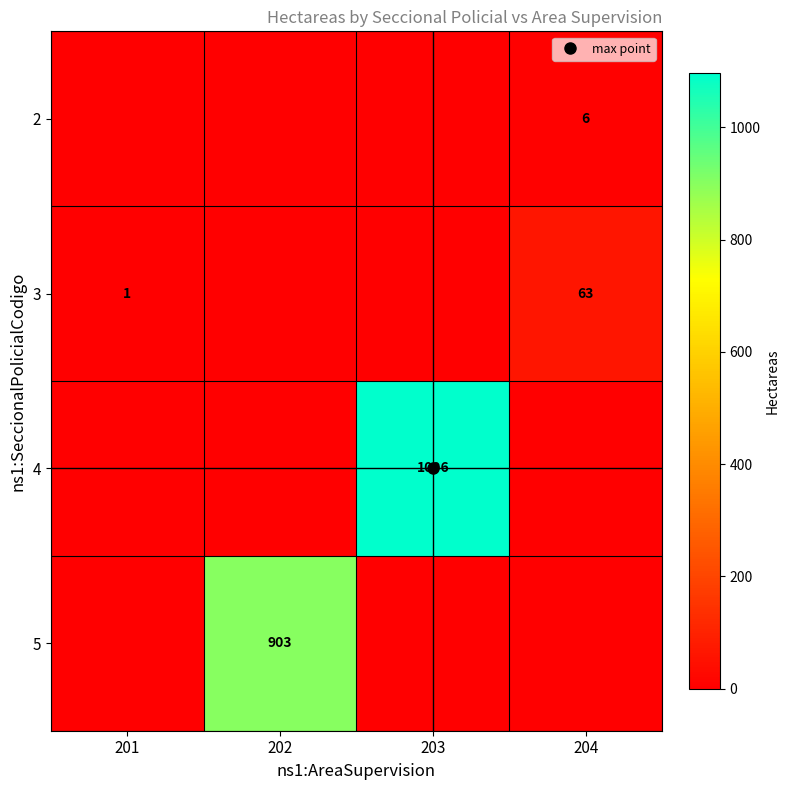

Rank the series at 202 from highest to lowest value.

5, 2, 3, 4